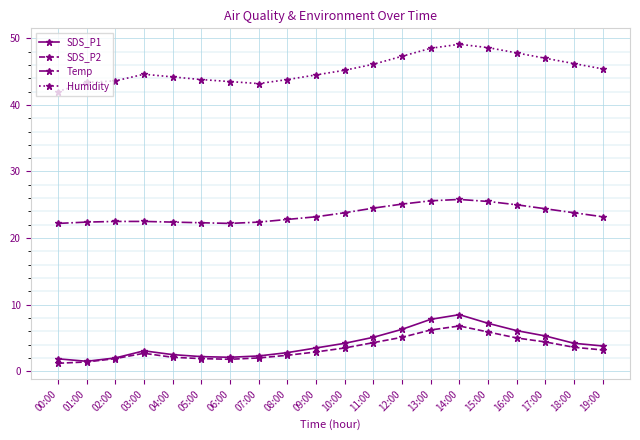

The Humidity series shows 43.2 at 07:00. True or false?

True